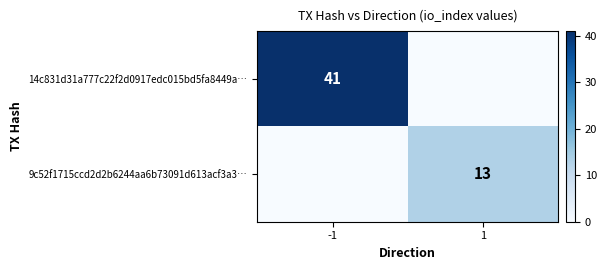

Is the value of 14c831d31a777c22f2d0917edc015bd5fa8449a… at -1 greater than the value of 9c52f1715ccd2d2b6244aa6b73091d613acf3a3… at -1?

Yes